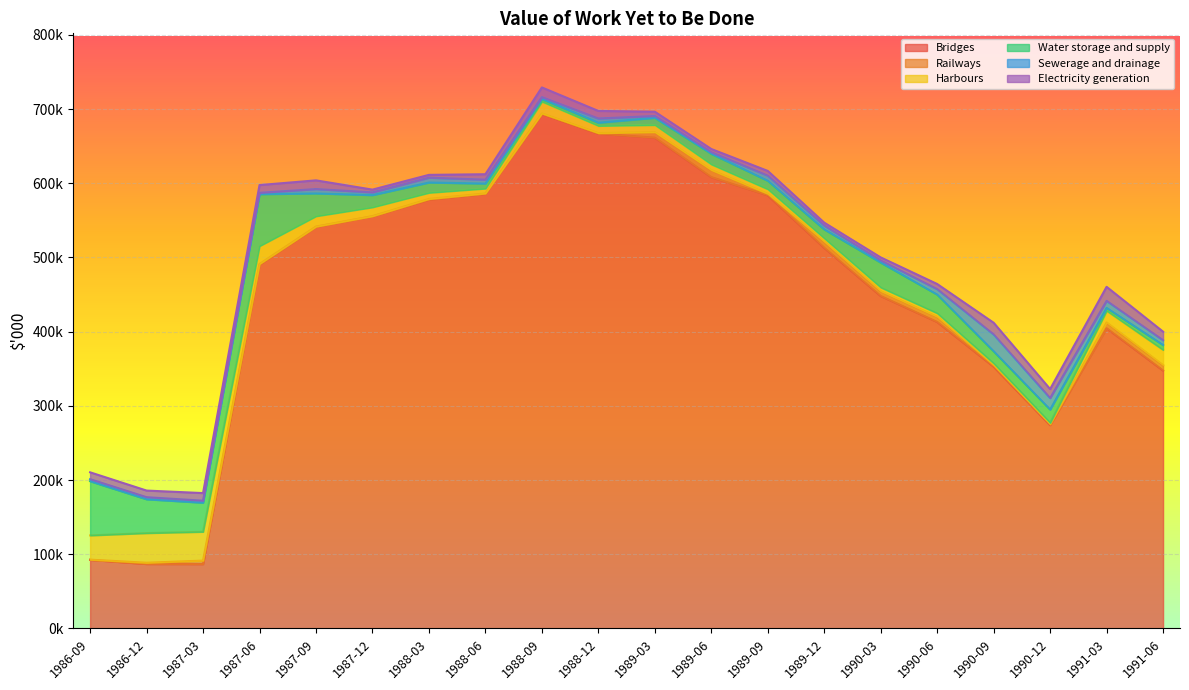

What position from the left is 1987-06?

4